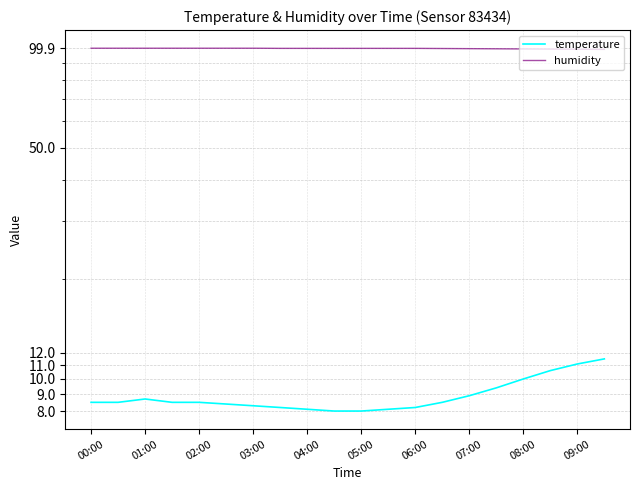

List the series in order of their overall mean, highest first.

humidity, temperature